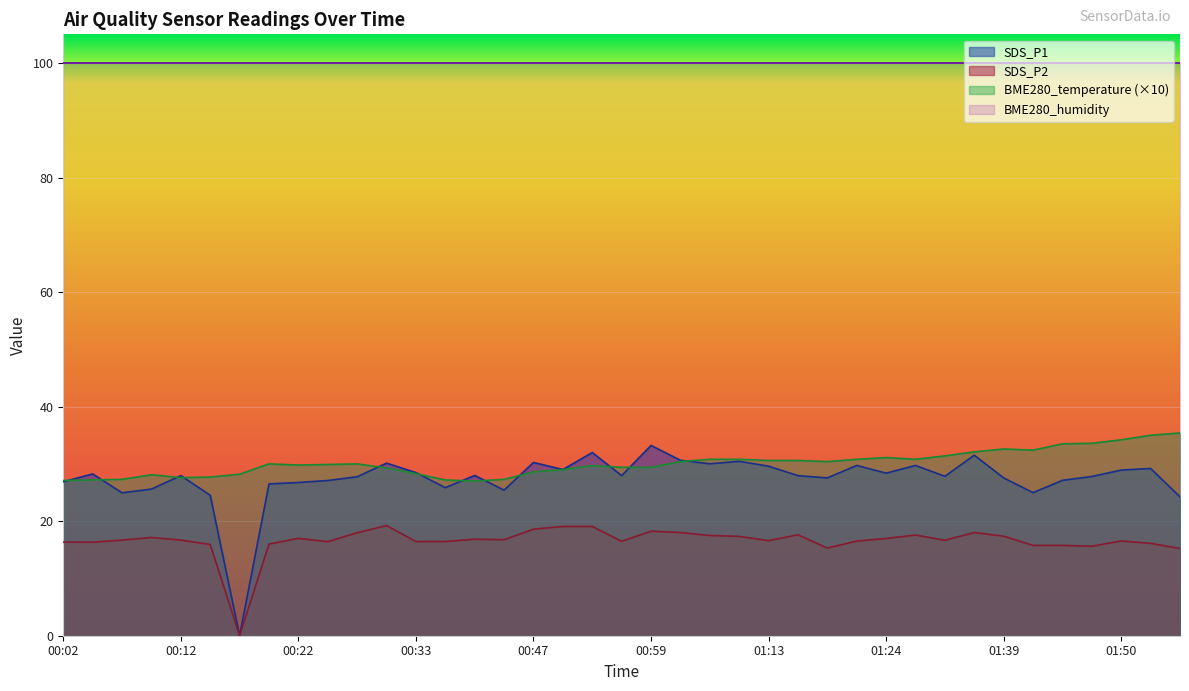

What is the value of the SDS_P1 point at the 17th from the left?

30.2